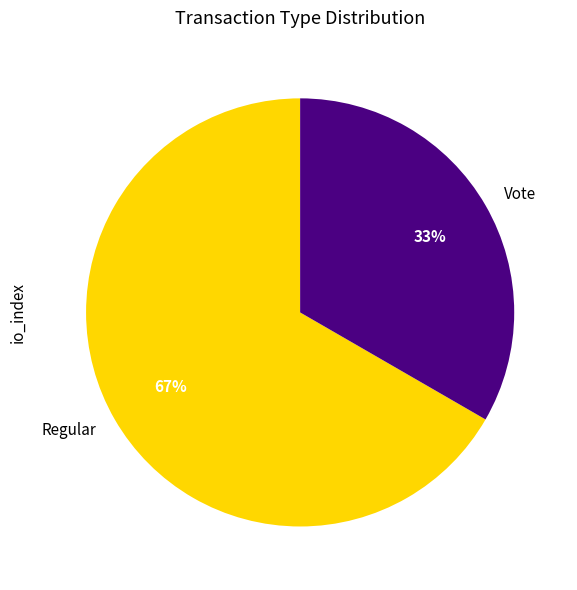

What is the ratio of the value at Vote to the value at Regular?

0.5